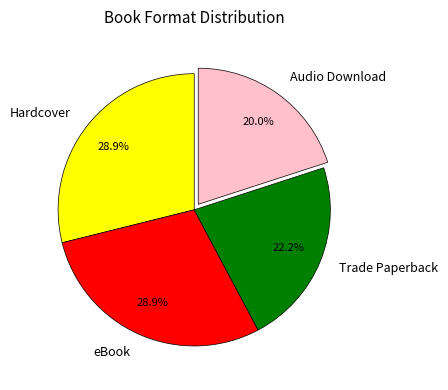

Is there any slice that represents more than half of the pie?

No